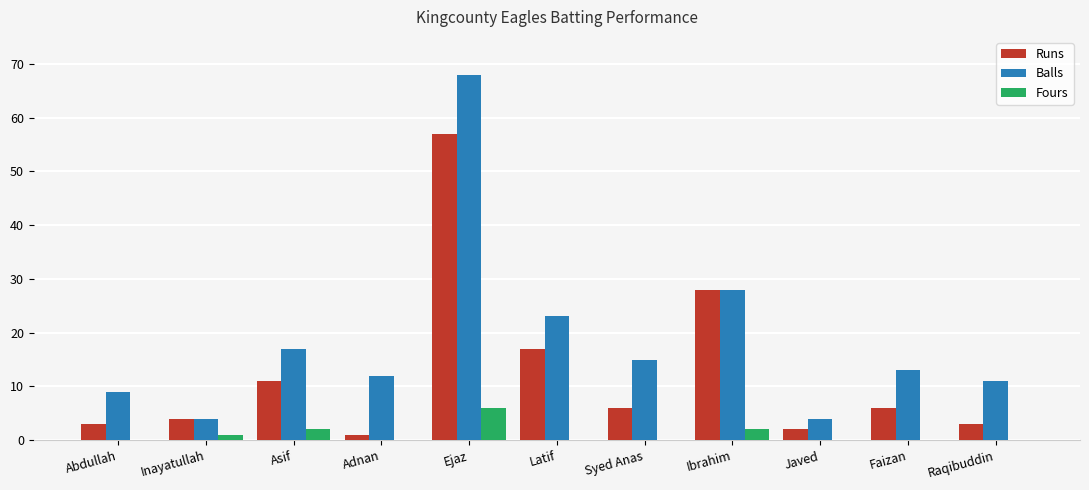

What is the maximum value for Balls?

68